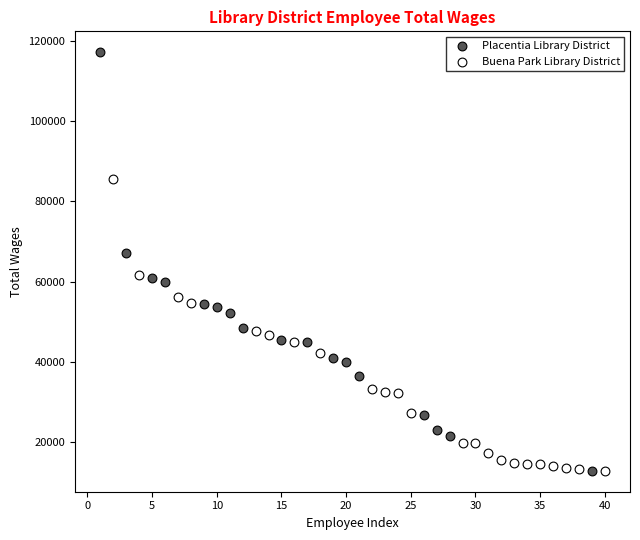

Which series has the widest spread of Y values?

Placentia Library District